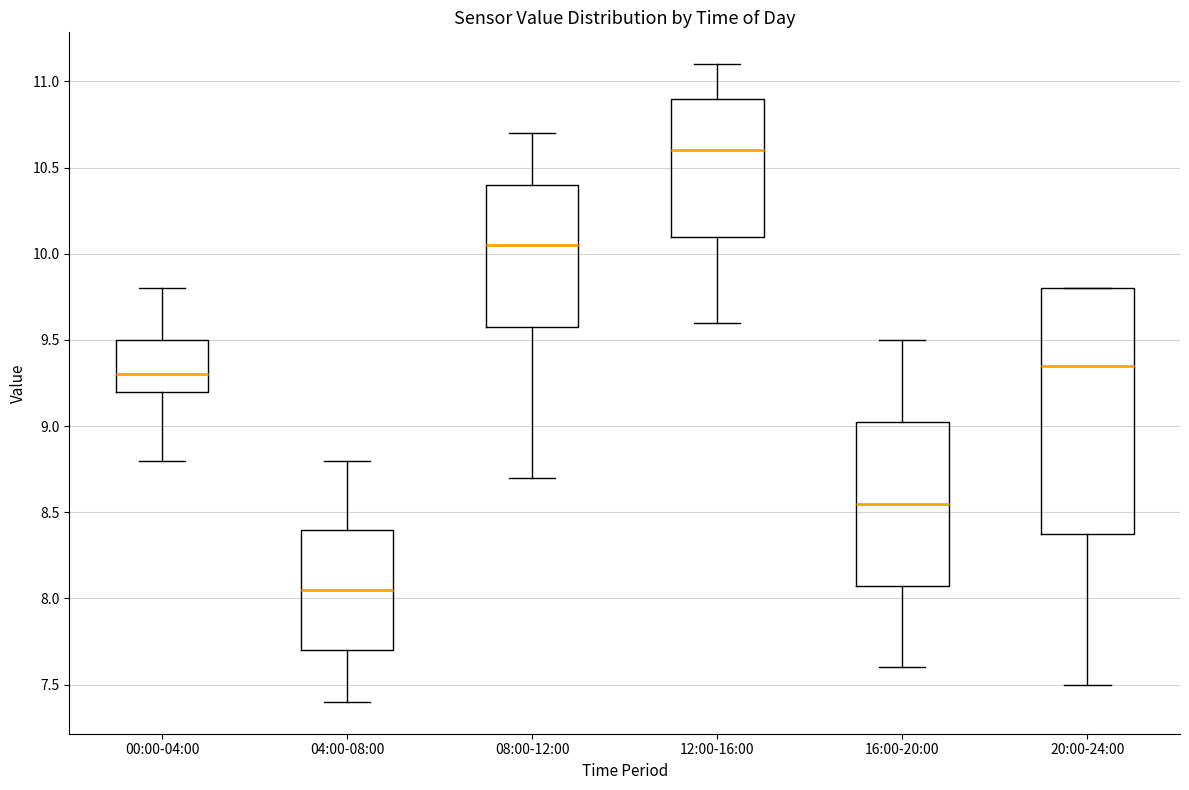

Where is the lower edge of the box for 00:00-04:00 on the y-axis? The values are not printed on the chart, so give them approximately, as read against the axis.

9.20